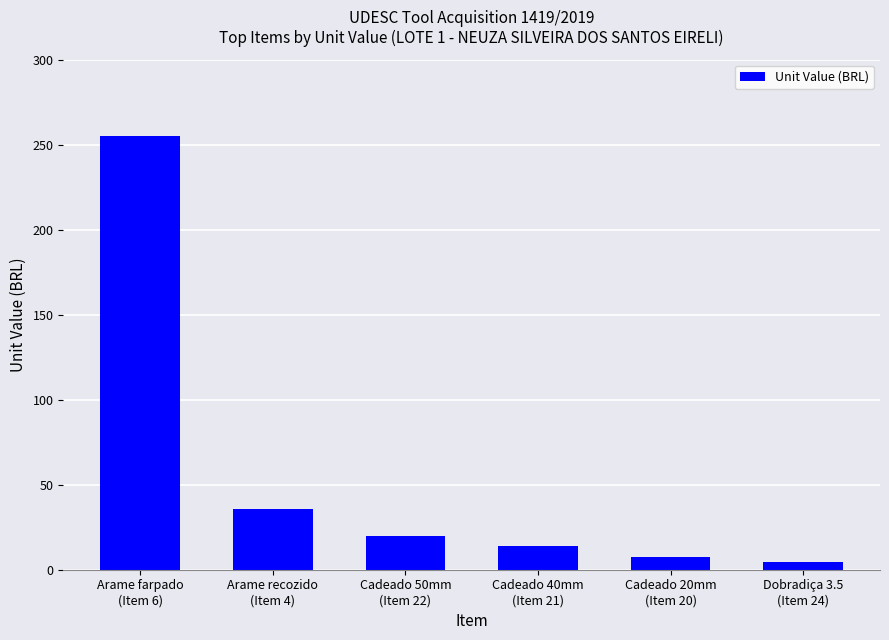

Reading left to right, list all the values displayed in this chart.

254.9	35.5	20.1	13.9	7.2	4.6